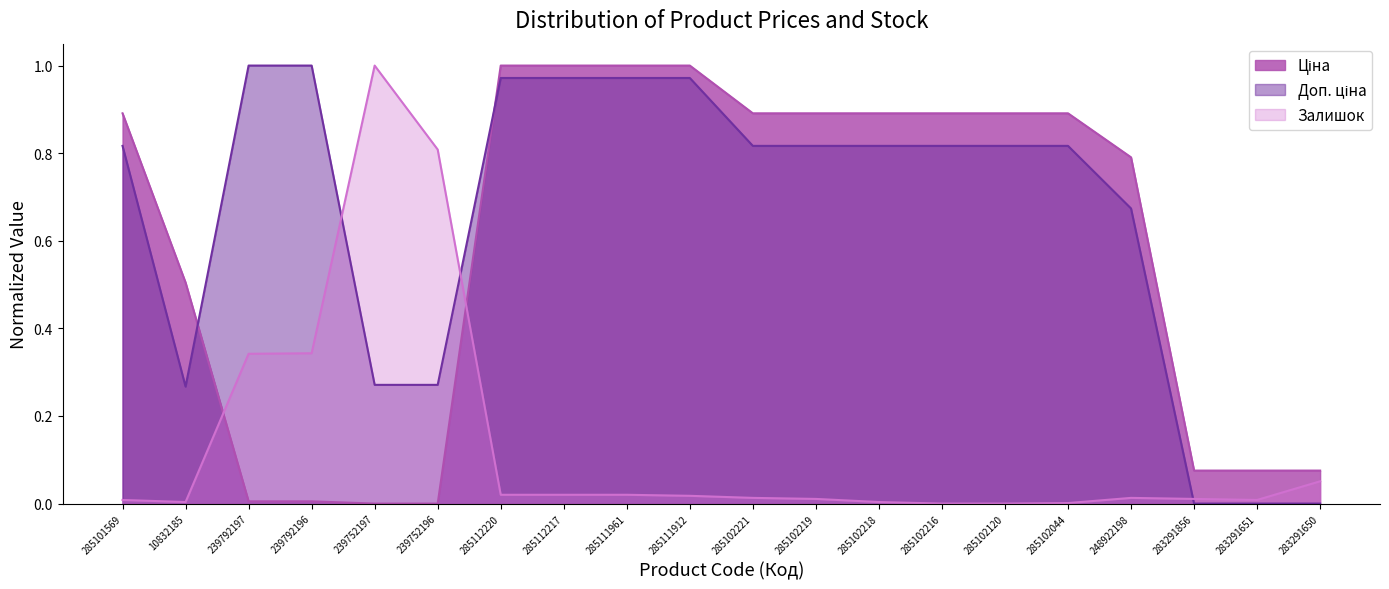

How many data points does each series have?

20